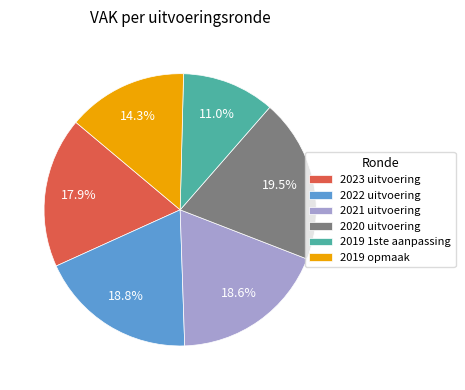

The 2021 uitvoering slice represents 19% of the pie. True or false?

True